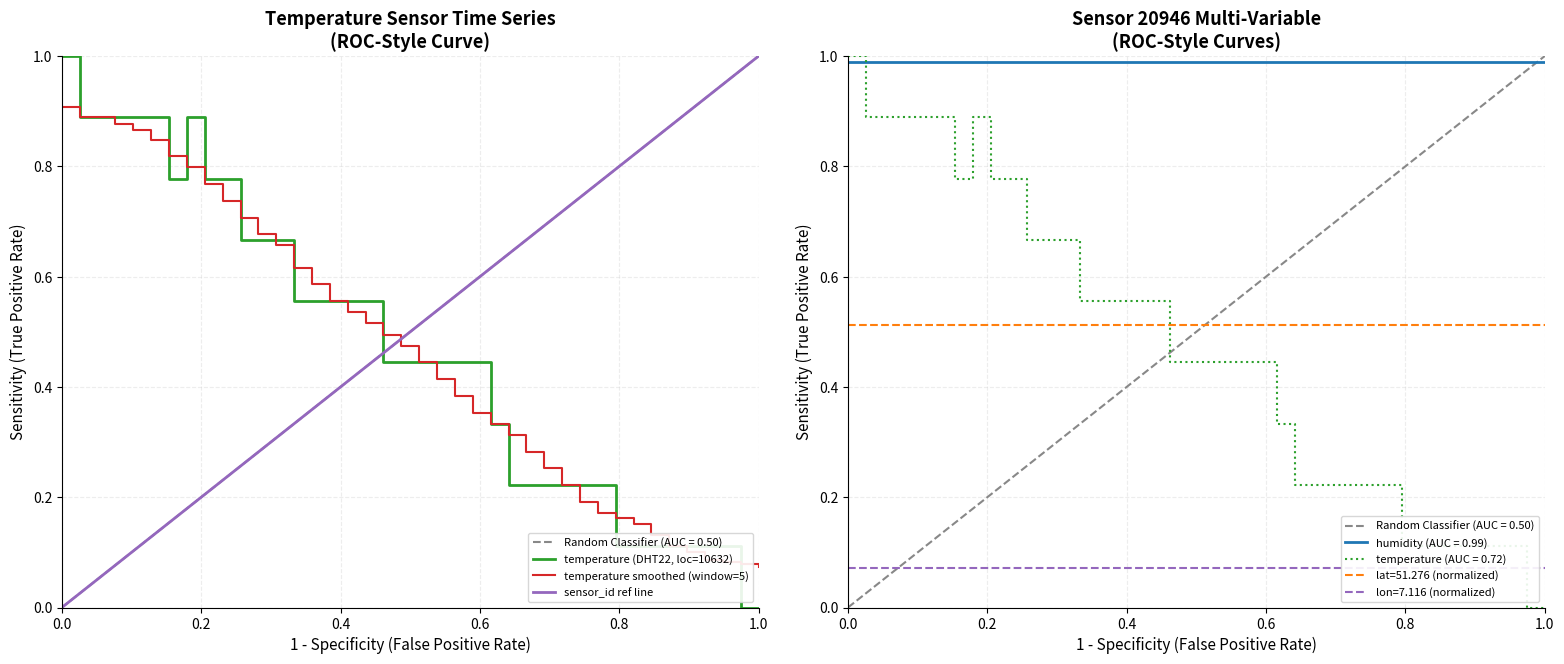

At how many categories does at least one series exceed 0?

40